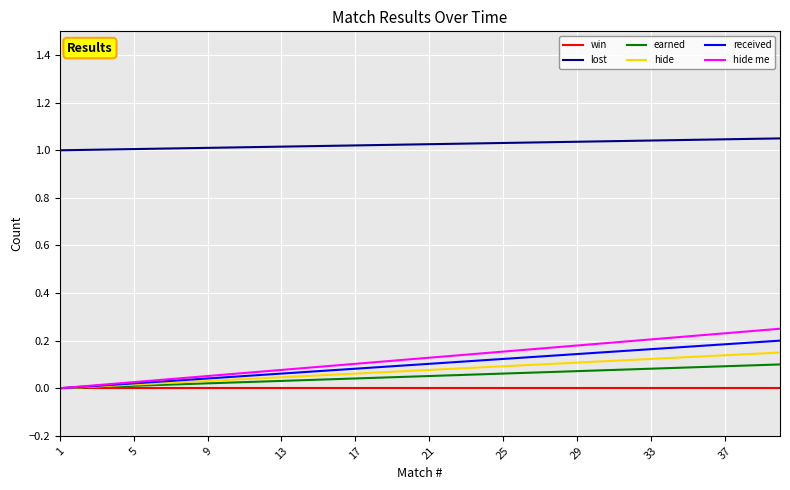

True or false: lost and received intersect in this chart.

False